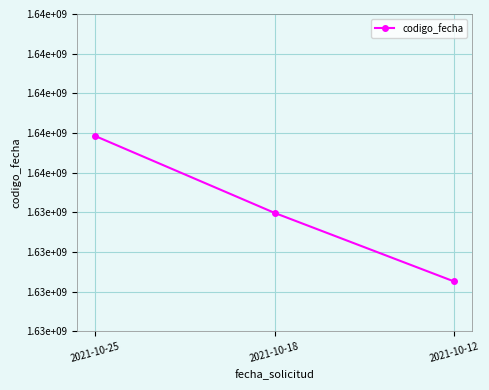

Does the chart have visible grid lines?

Yes